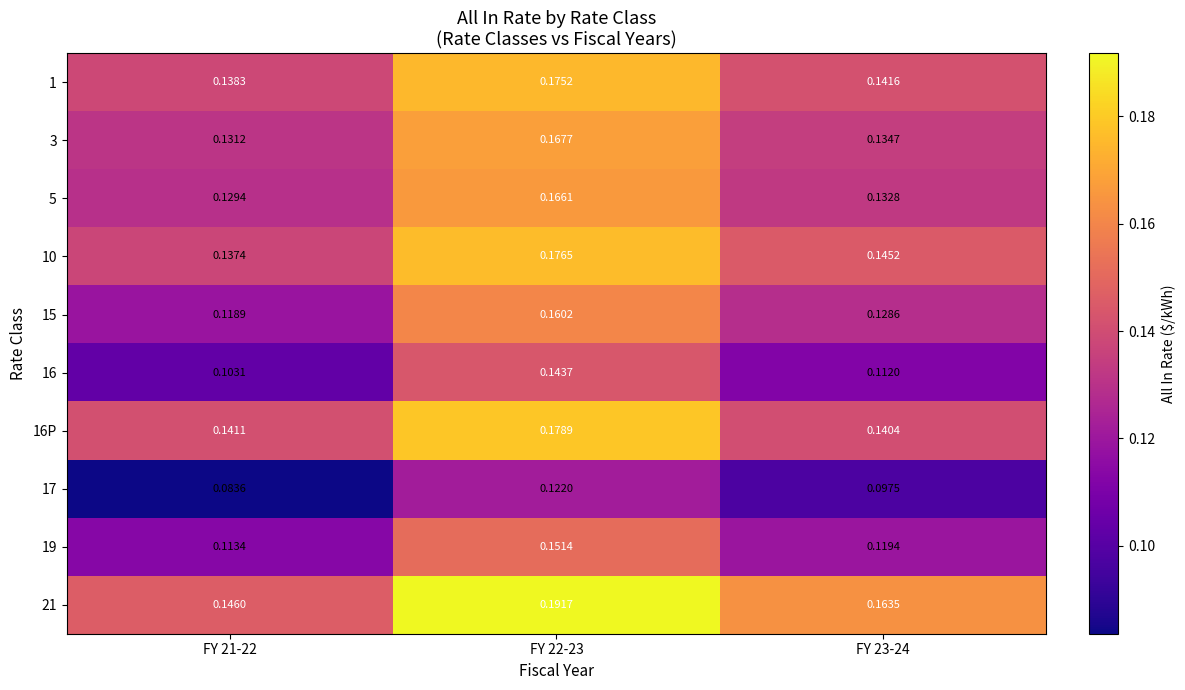

How many data points does each series have?

3